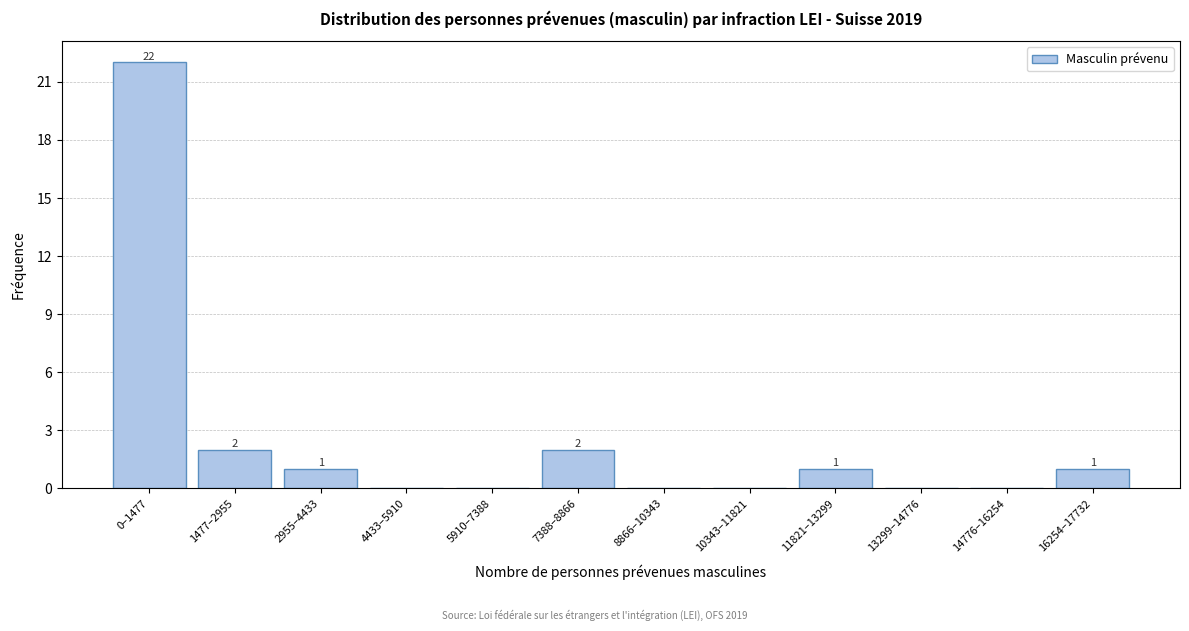

Reading left to right, what are all the values shown in this chart?

0–1477=22	1477–2955=2	2955–4433=1	4433–5910=0	5910–7388=0	7388–8866=2	8866–10343=0	10343–11821=0	11821–13299=1	13299–14776=0	14776–16254=0	16254–17732=1